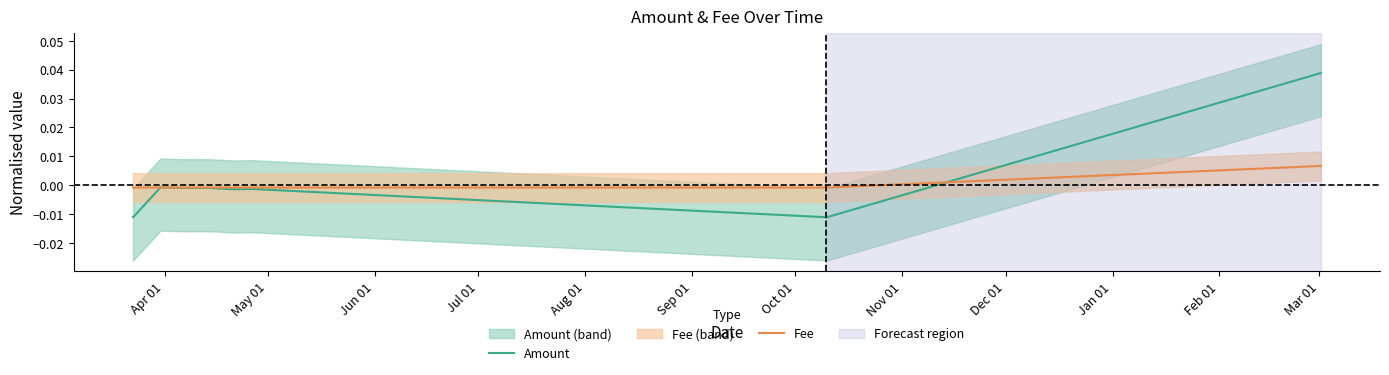

How many lines are shown in the chart?

2